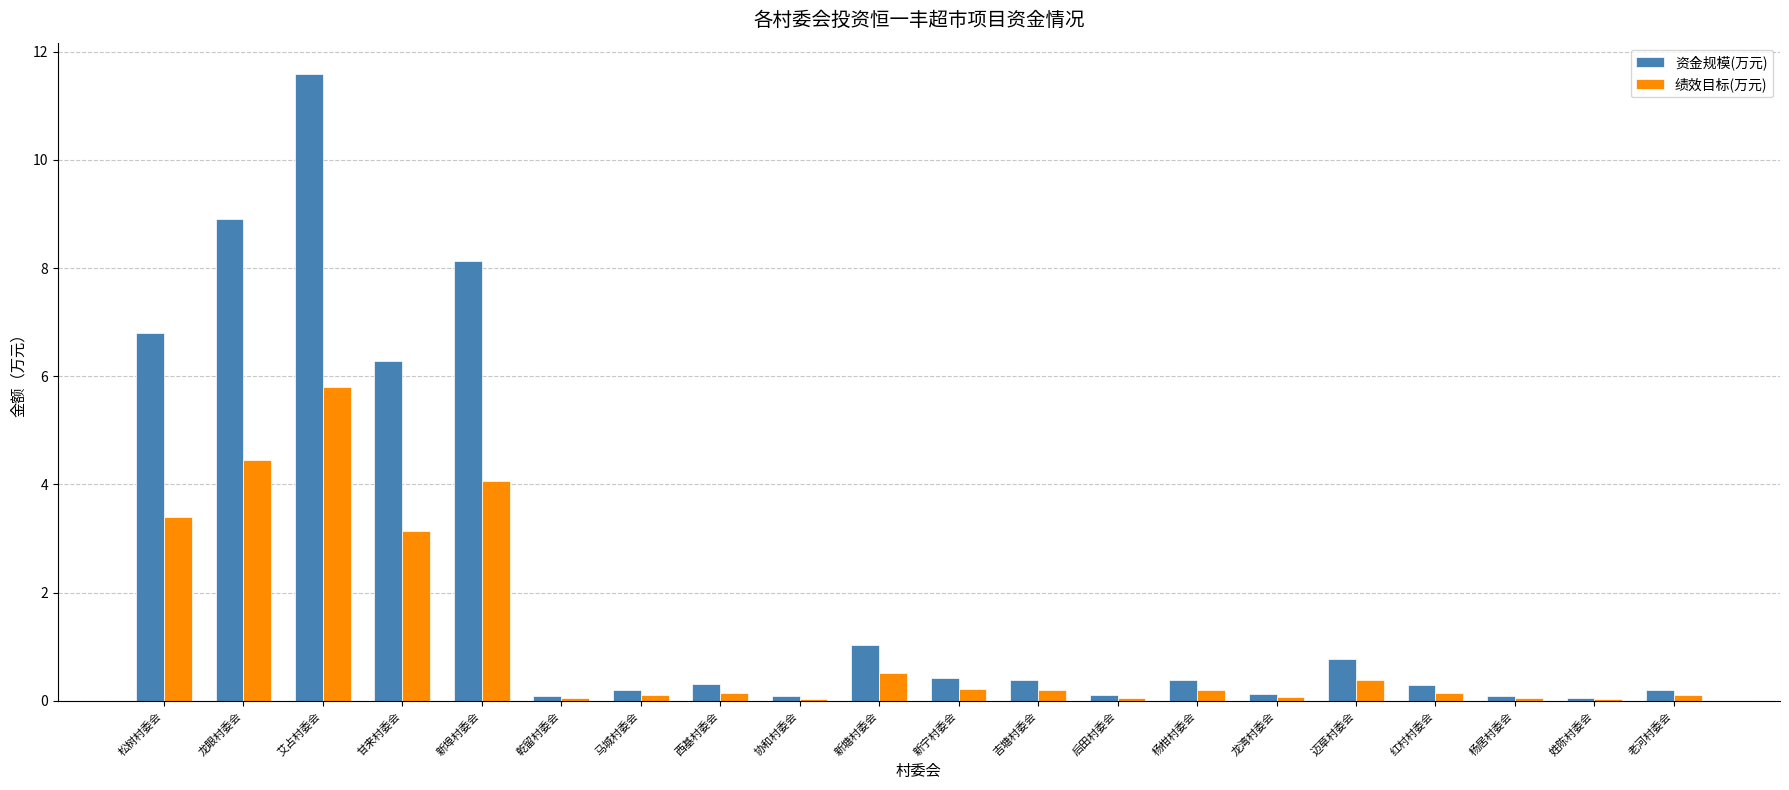

Are the bars horizontal?

No